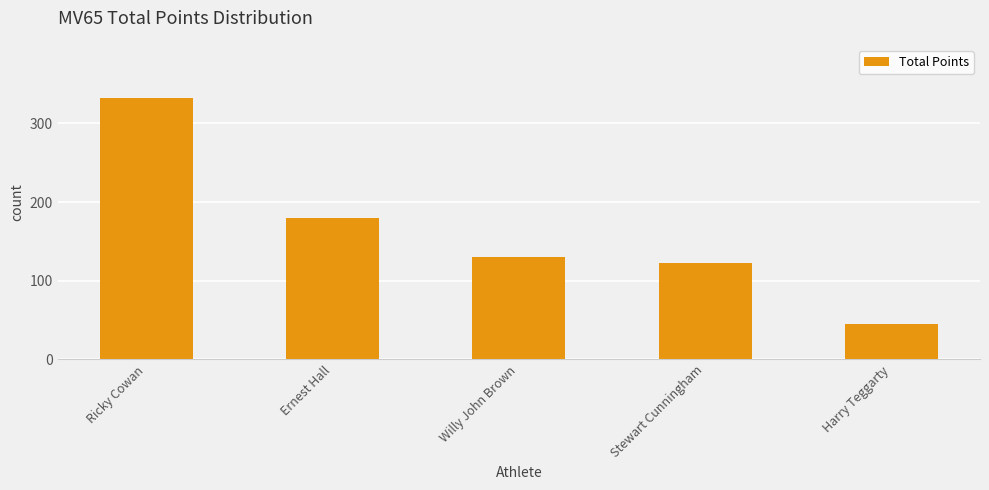

True or false: the data shows 180 at Ernest Hall.

True